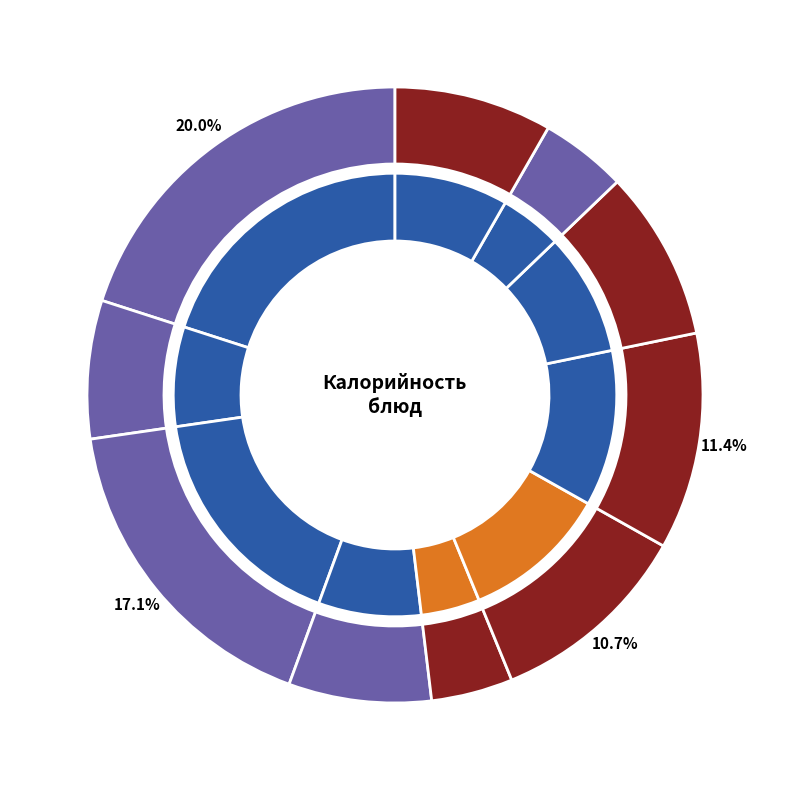

How many segments does this pie chart have?

10